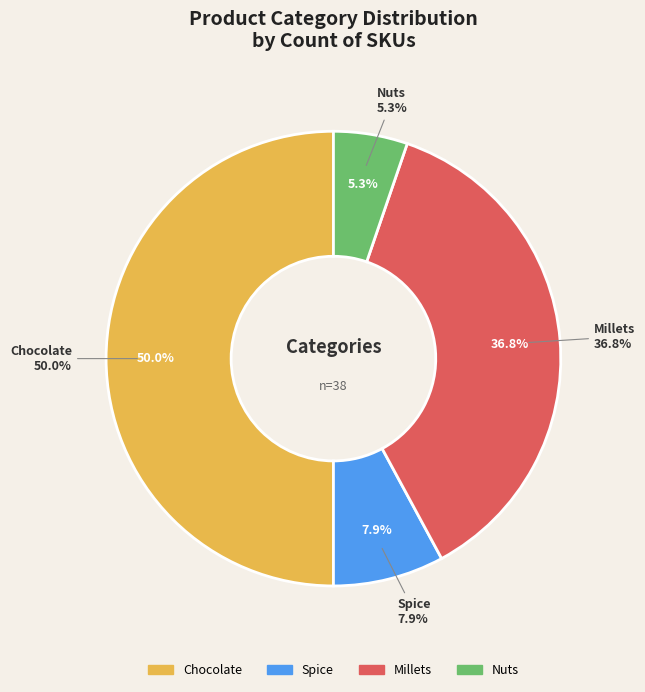

To the nearest percent, what percentage of the pie is Millets?

37%